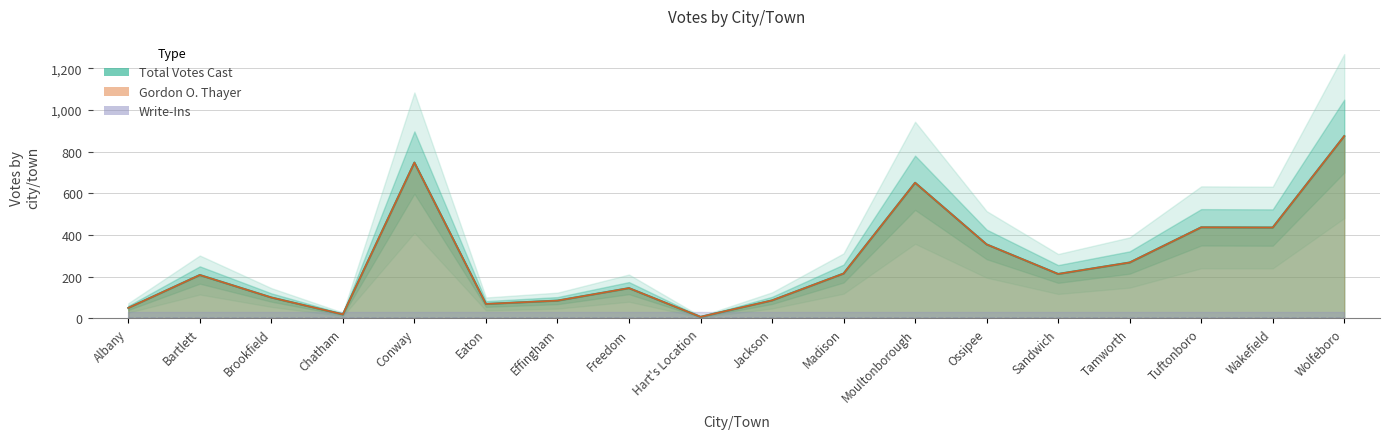

What value does the Total Votes Cast series have at Bartlett, to the nearest 10?

210